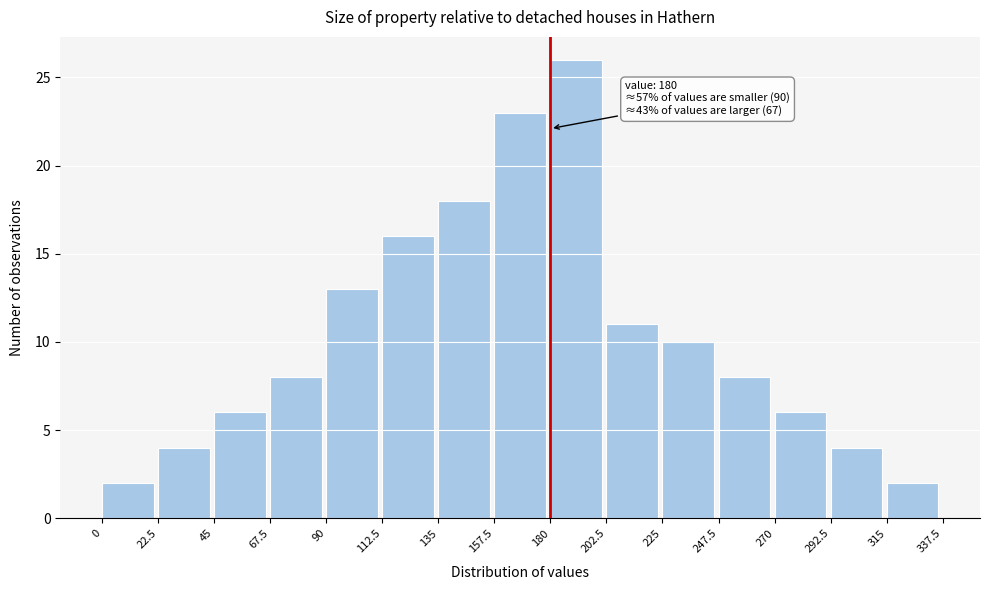

Which range on the x-axis has the tallest bar?

180 to 202.5